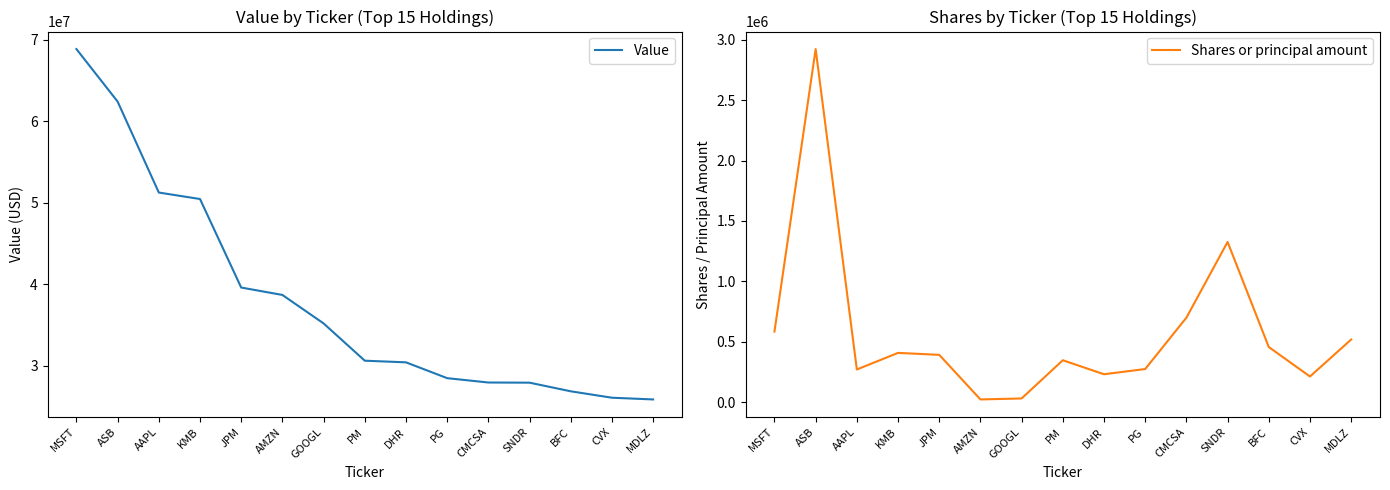

How many data points in Shares or principal amount are above 391130?

7